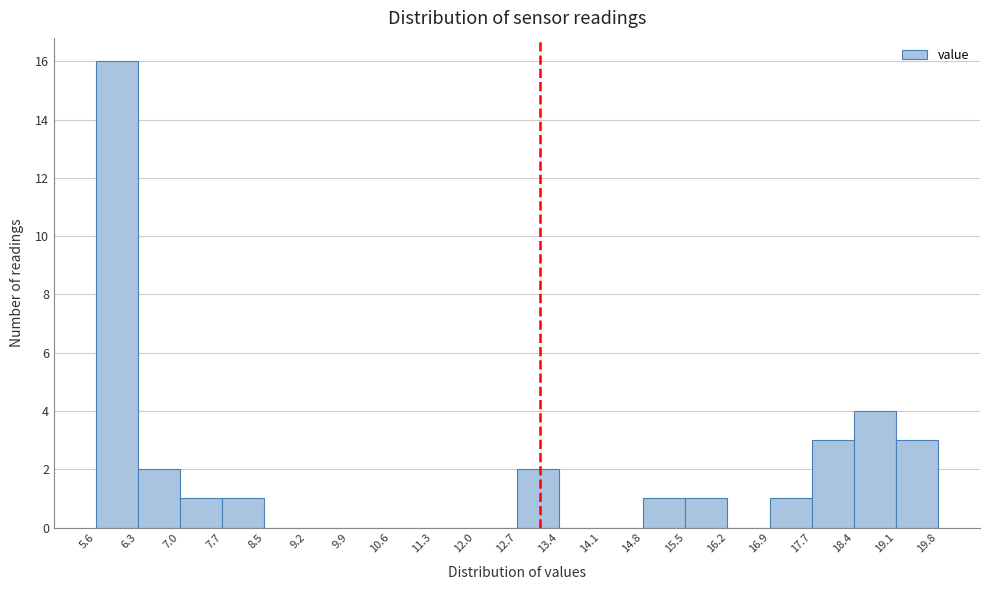

Reading left to right, list every bar in this chart as the range it spans on the x-axis followed by its height. The values are not printed on the chart, so give them approximately, as read against the axis.

5.6 to 6.3: 16
6.3 to 7.0: 2
7.0 to 7.7: 1
7.7 to 8.5: 1
8.5 to 9.2: 0
9.2 to 9.9: 0
9.9 to 10.6: 0
10.6 to 11.3: 0
11.3 to 12.0: 0
12.0 to 12.7: 0
12.7 to 13.4: 2
13.4 to 14.1: 0
14.1 to 14.8: 0
14.8 to 15.5: 1
15.5 to 16.2: 1
16.2 to 16.9: 0
16.9 to 17.7: 1
17.7 to 18.4: 3
18.4 to 19.1: 4
19.1 to 19.8: 3